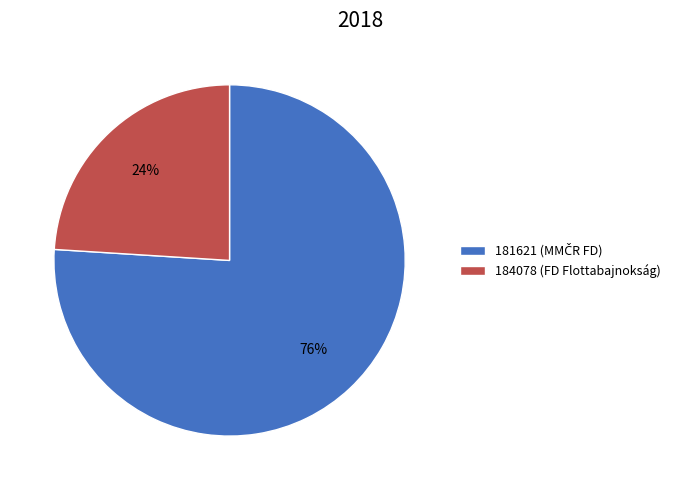

Is the sum of 181621 and 184078 greater than half?

Yes